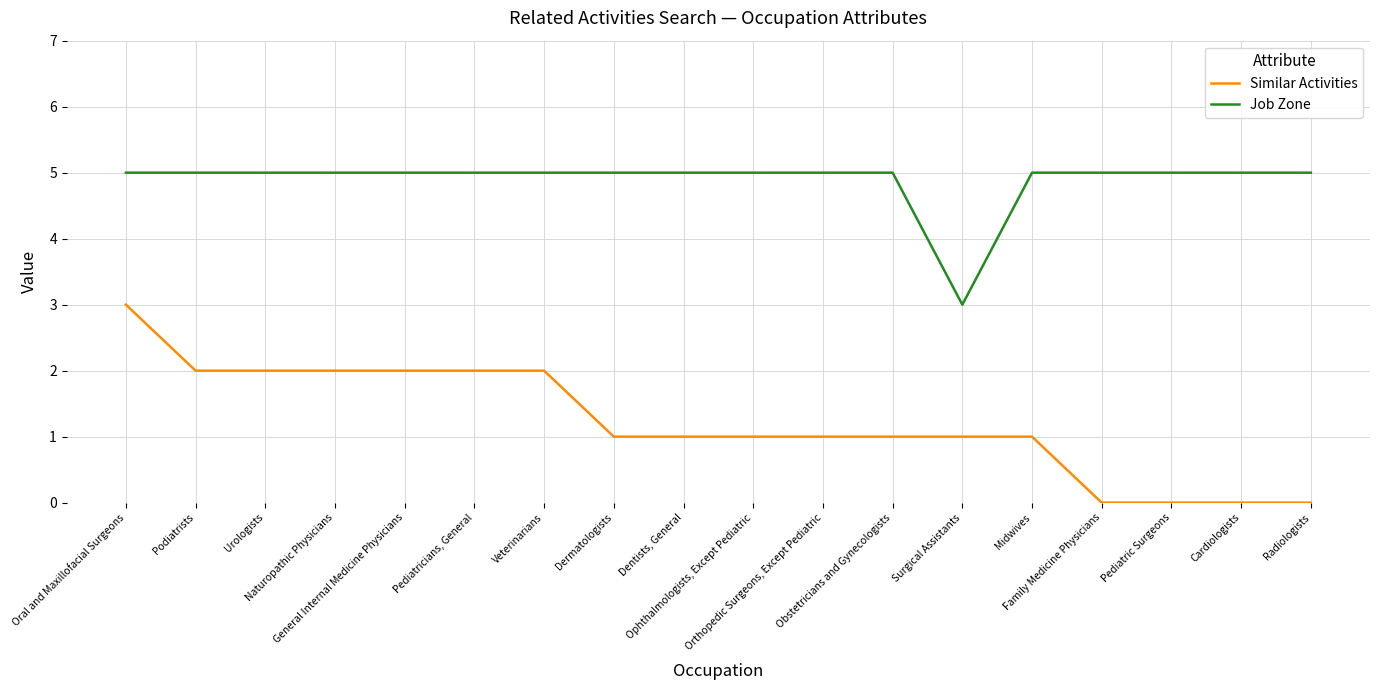

True or false: Similar Activities has a value of 1 at Orthopedic Surgeons, Except Pediatric.

True